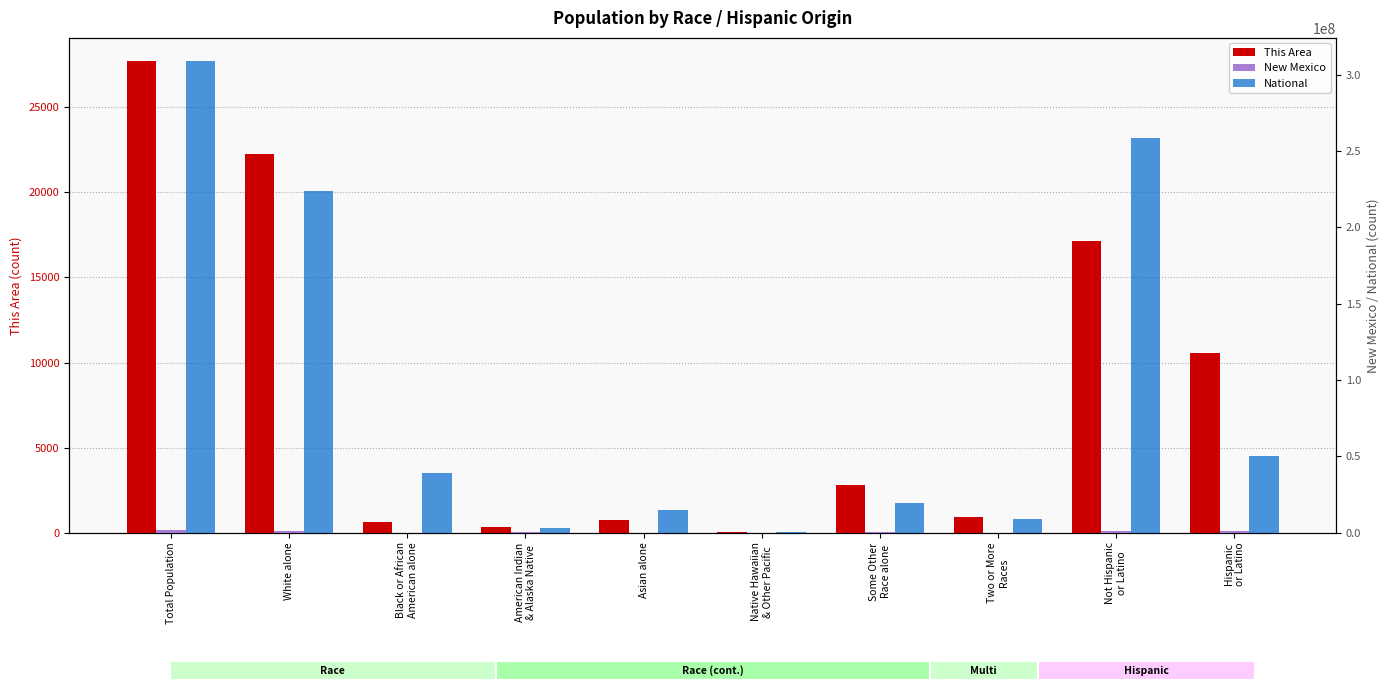

What is the spread (max minus min) of values at Asian alone?

14673502